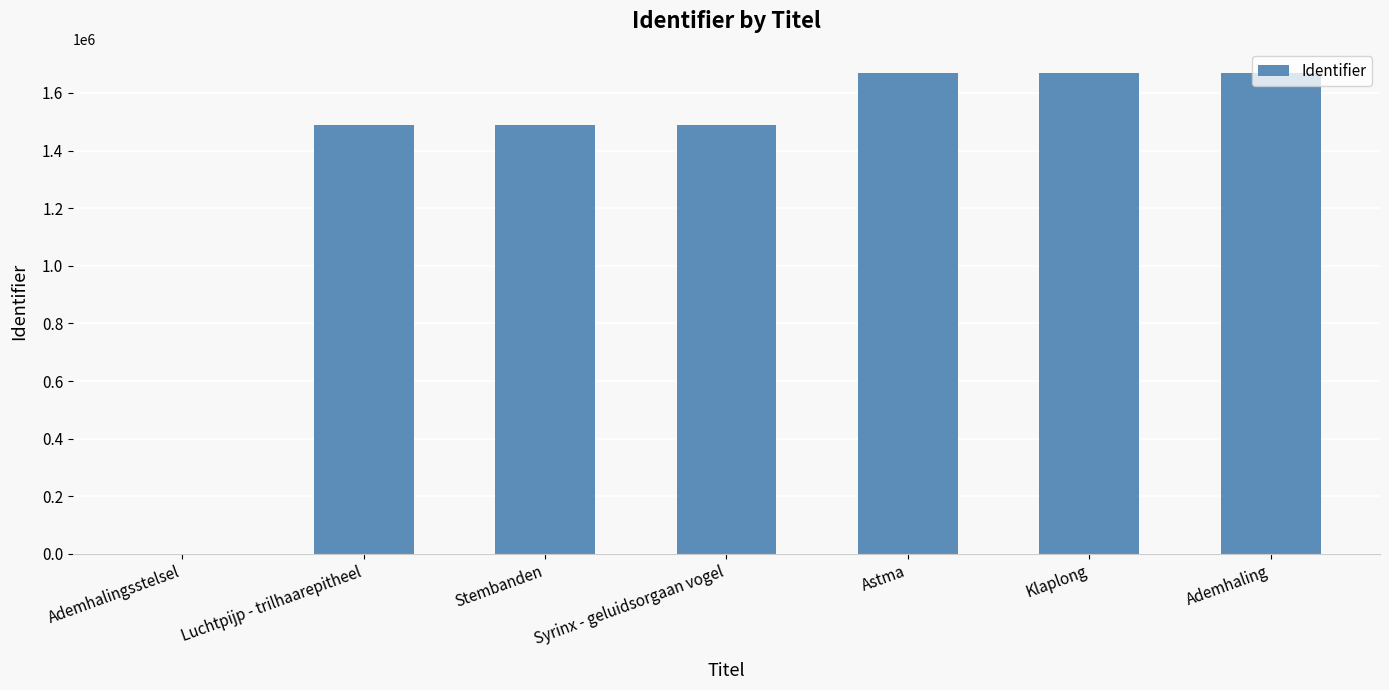

How many categories are shown in the chart?

7